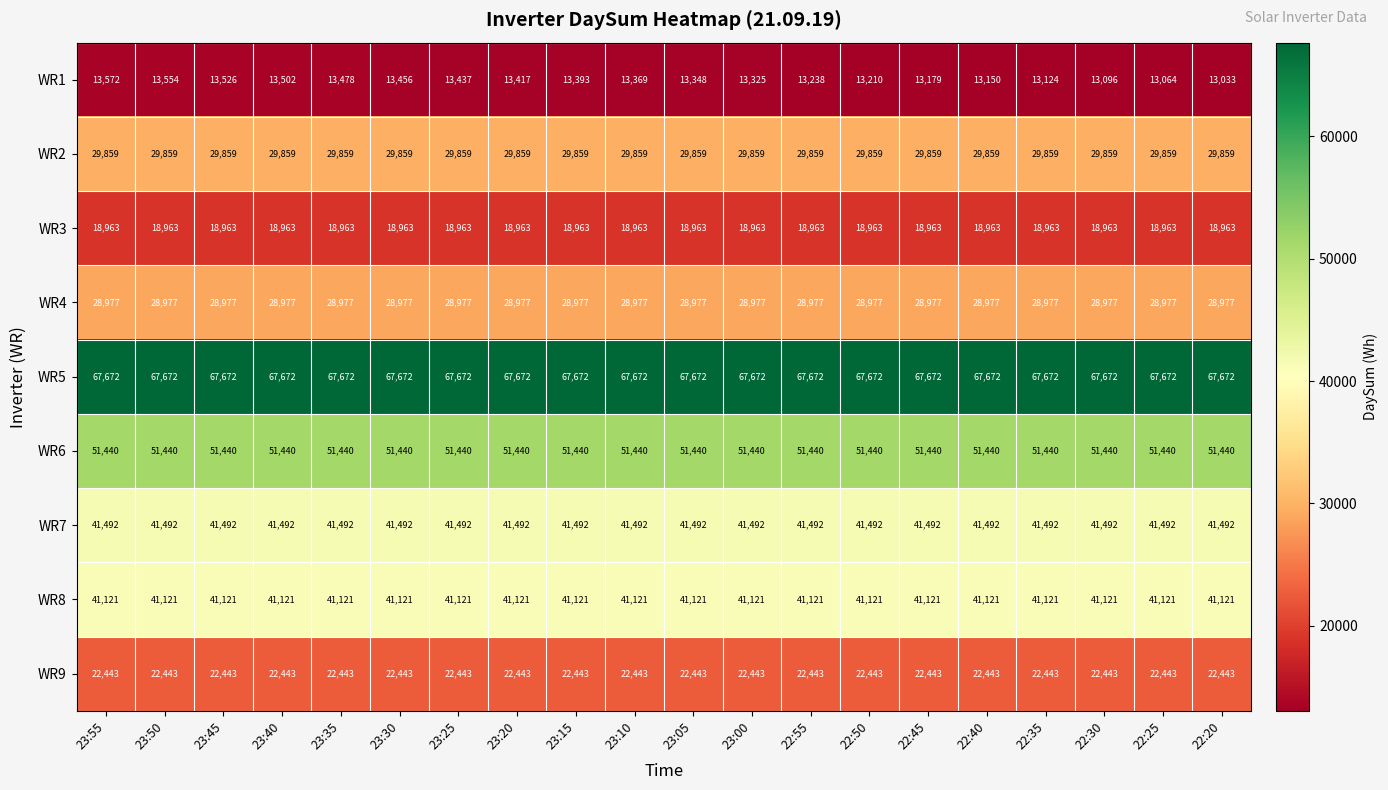

What is the greatest value displayed?

67672